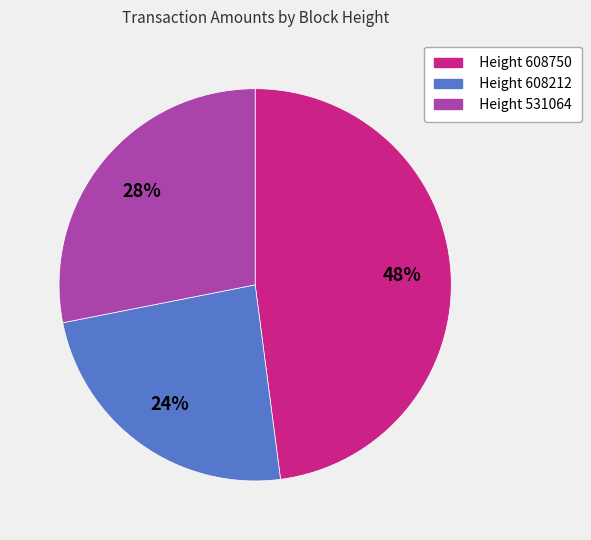

Combined, do Height 608750 and Height 531064 account for over 50%?

Yes